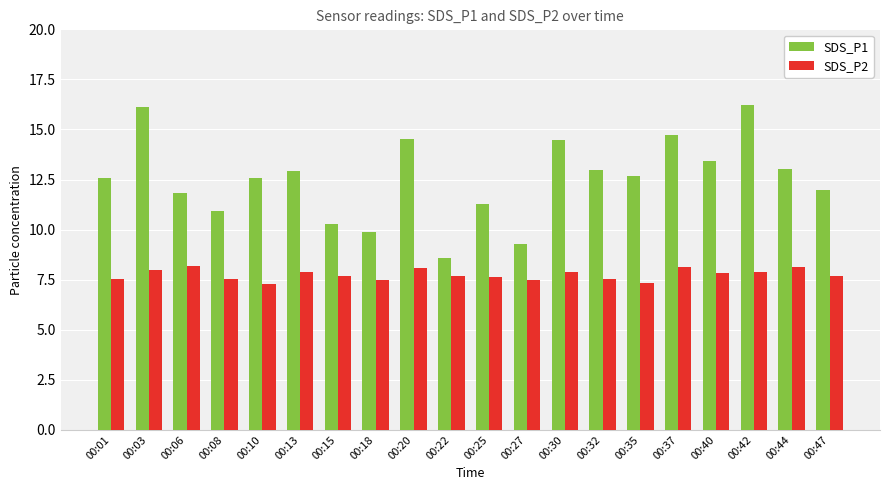

The SDS_P2 series shows 10.5 at 00:08. True or false?

False